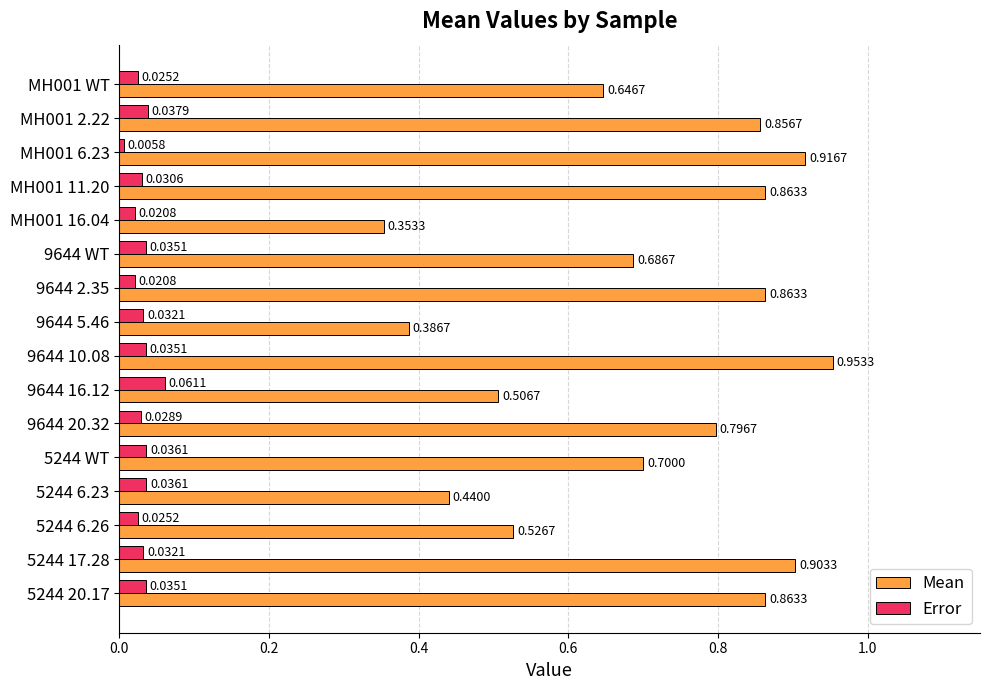

How many distinct data groups are displayed?

2